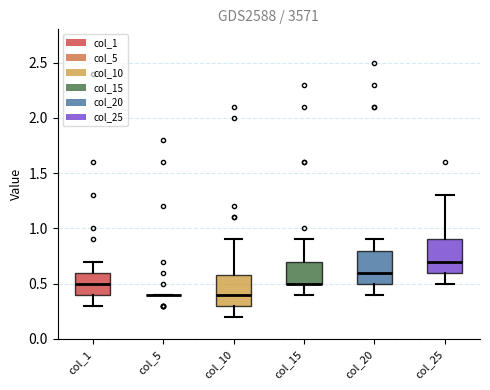

Reading left to right, transcribe this box plot: for each box, give where its median line is, the range the box spans, and where its two whiskers end, as read against the y-axis. The values are not printed on the chart, so give them approximately, as read against the axis.

col_1: median 0.5, box 0.4 to 0.6, whiskers 0.3 to 0.7
col_5: box collapsed to a line at 0.4, whiskers 0.4 to 0.4
col_10: median 0.4, box 0.3 to 0.6, whiskers 0.2 to 0.9
col_15: median 0.5 (drawn on the box's lower edge), box 0.5 to 0.7, whiskers 0.4 to 0.9
col_20: median 0.6, box 0.5 to 0.8, whiskers 0.4 to 0.9
col_25: median 0.7, box 0.6 to 0.9, whiskers 0.5 to 1.3